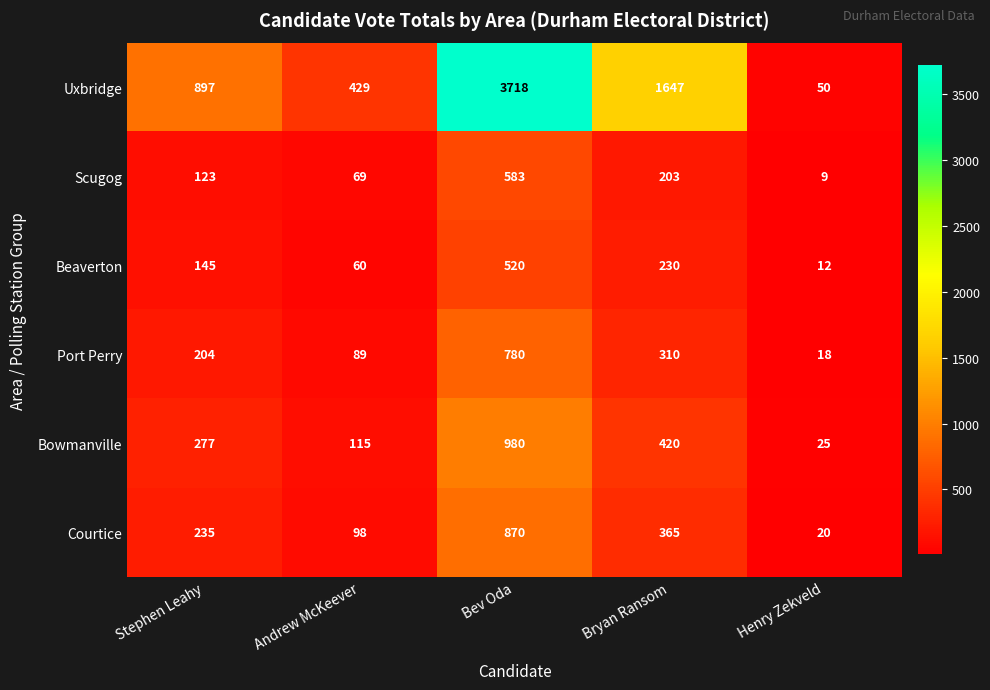

Rank the series by their maximum value, from highest to lowest.

Uxbridge, Bowmanville, Courtice, Port Perry, Scugog, Beaverton